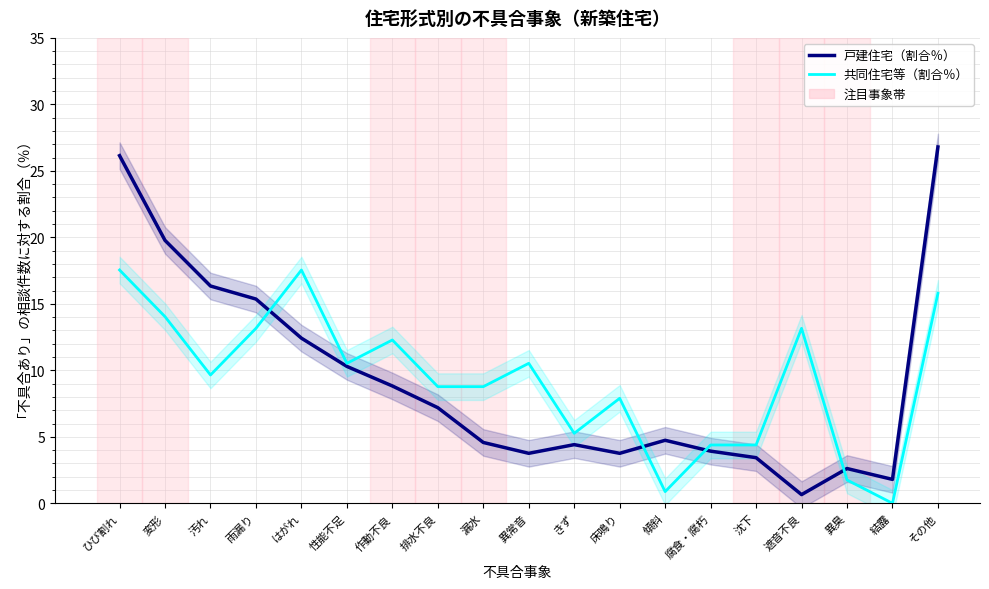

How many interior local peaks does the 共同住宅等（割合％） series have?

5